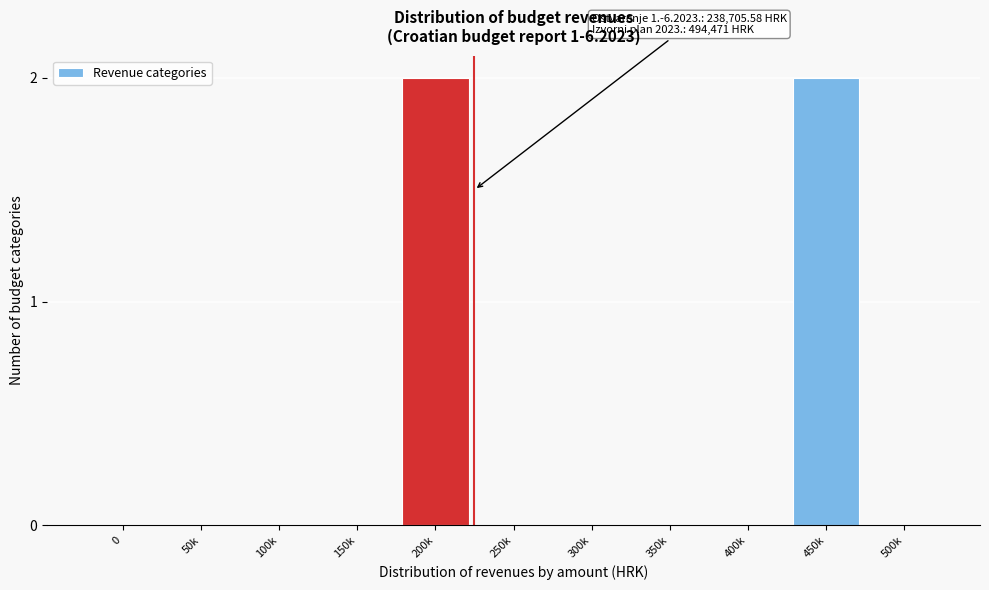

Reading left to right, extract all data points from this chart.

0=0	50k=0	100k=0	150k=0	200k=2	250k=0	300k=0	350k=0	400k=0	450k=2	500k=0